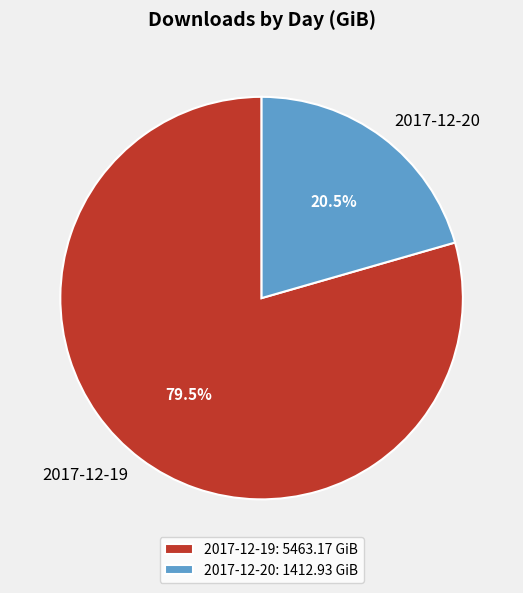

Which slice is the smallest?

2017-12-20